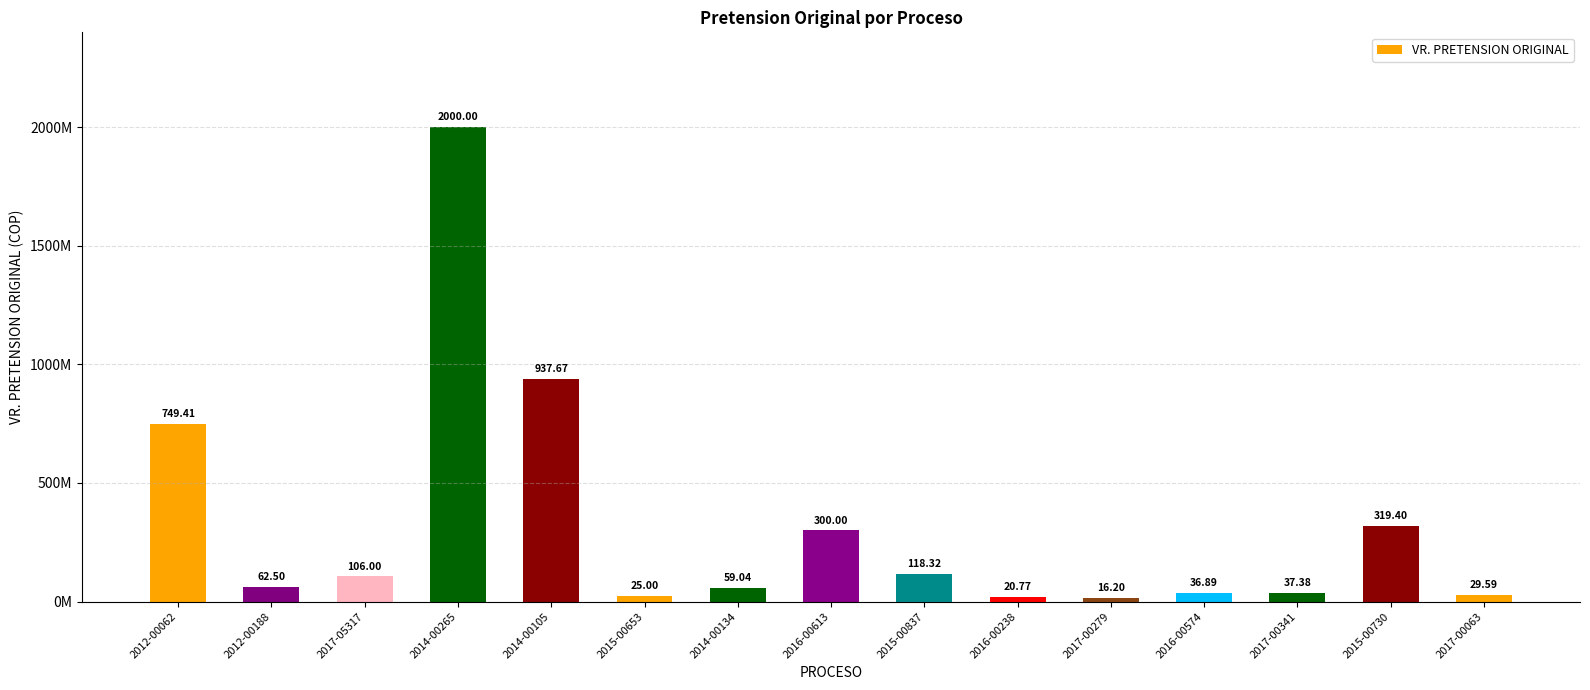

Where is the data nearest to the value 1008100000?

2014-00105